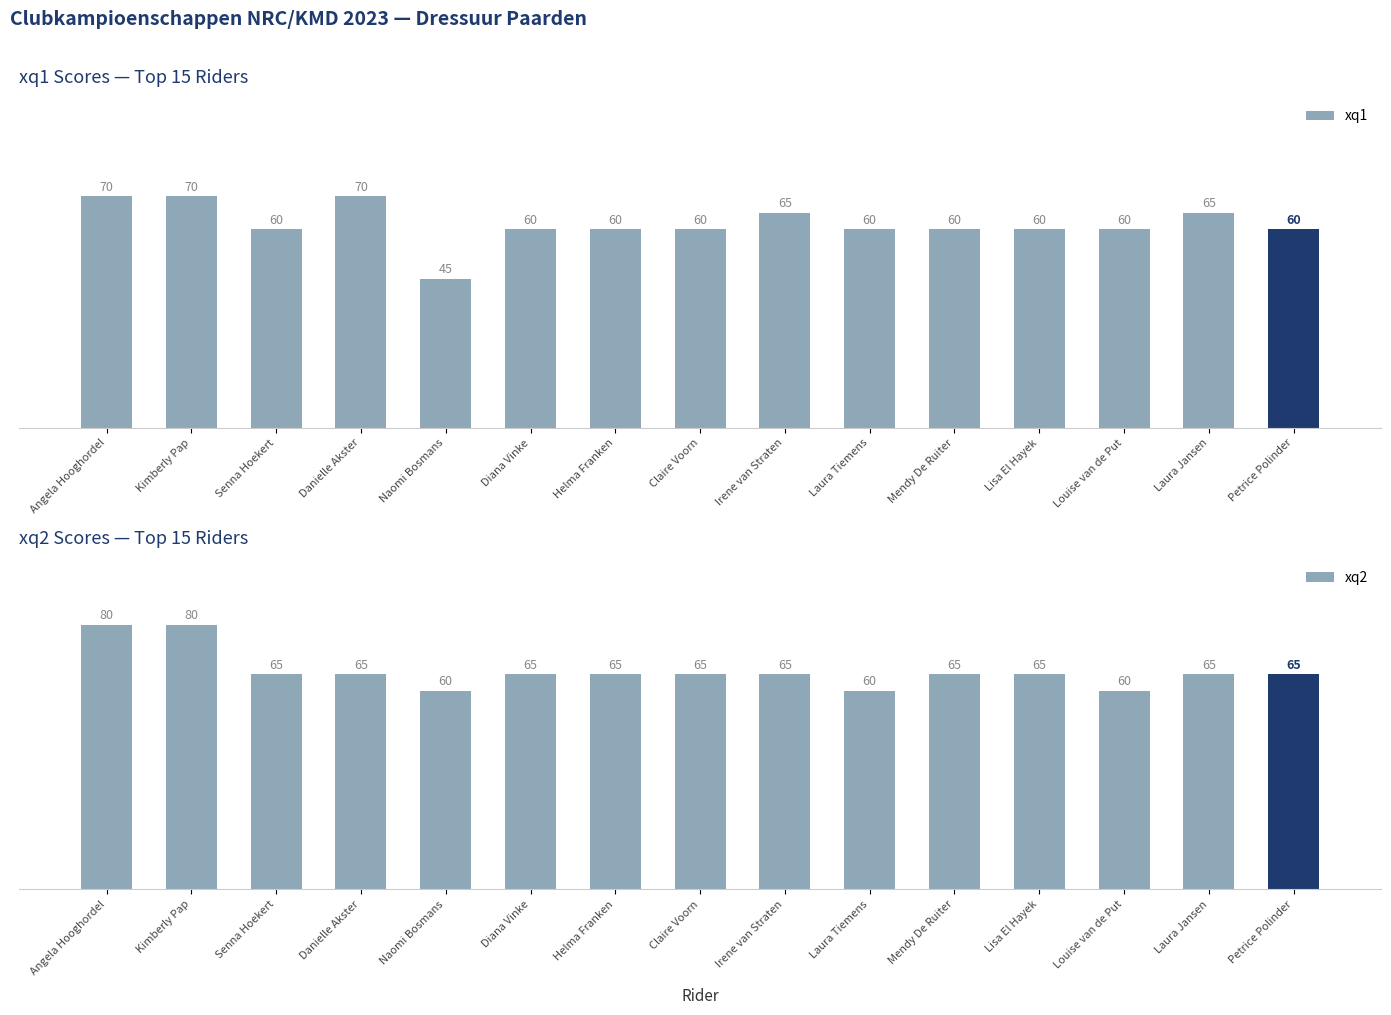

Which series changed the most between Danielle Akster and Mendy De Ruiter?

xq1